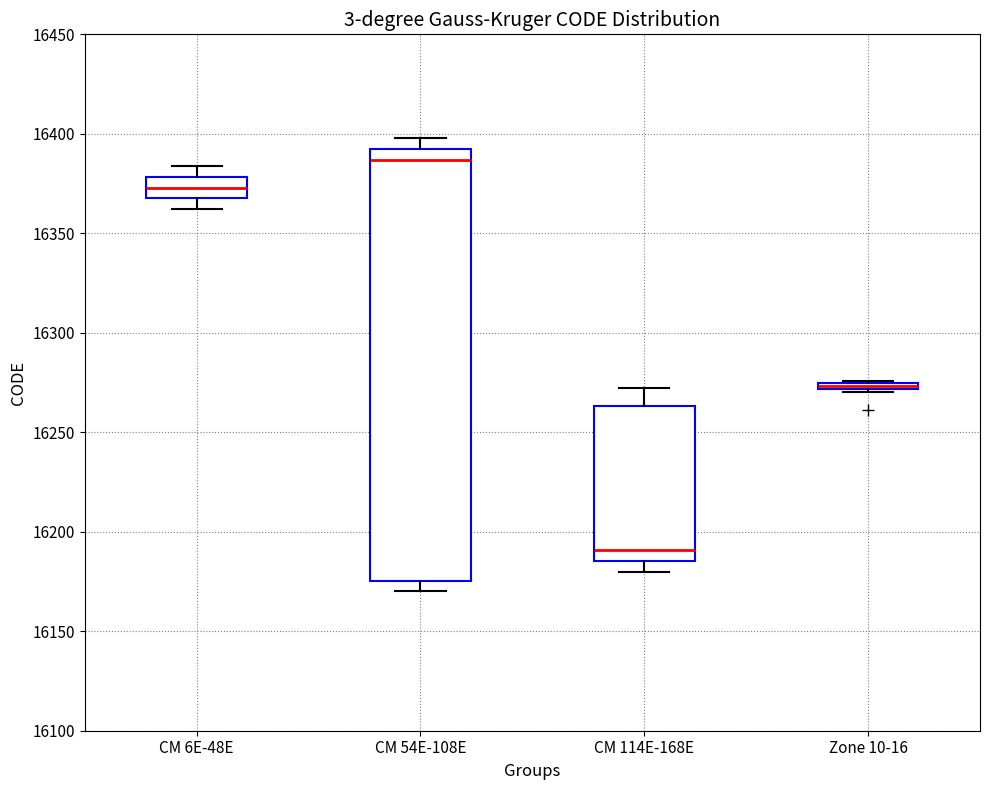

Where is the lower edge of the box for Zone 10-16 on the y-axis? The values are not printed on the chart, so give them approximately, as read against the axis.

16270